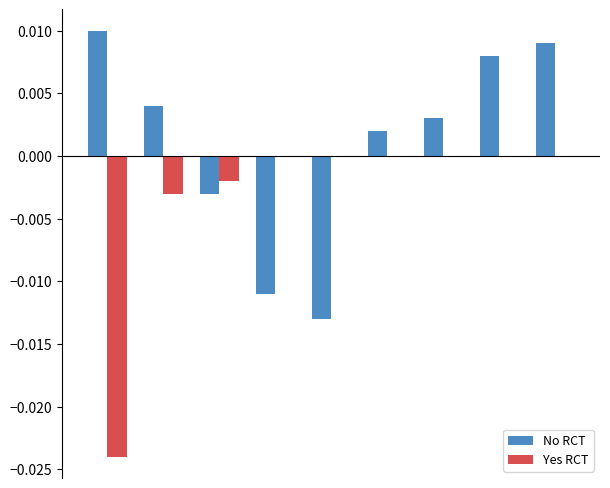

Count the number of data series in this chart.

2